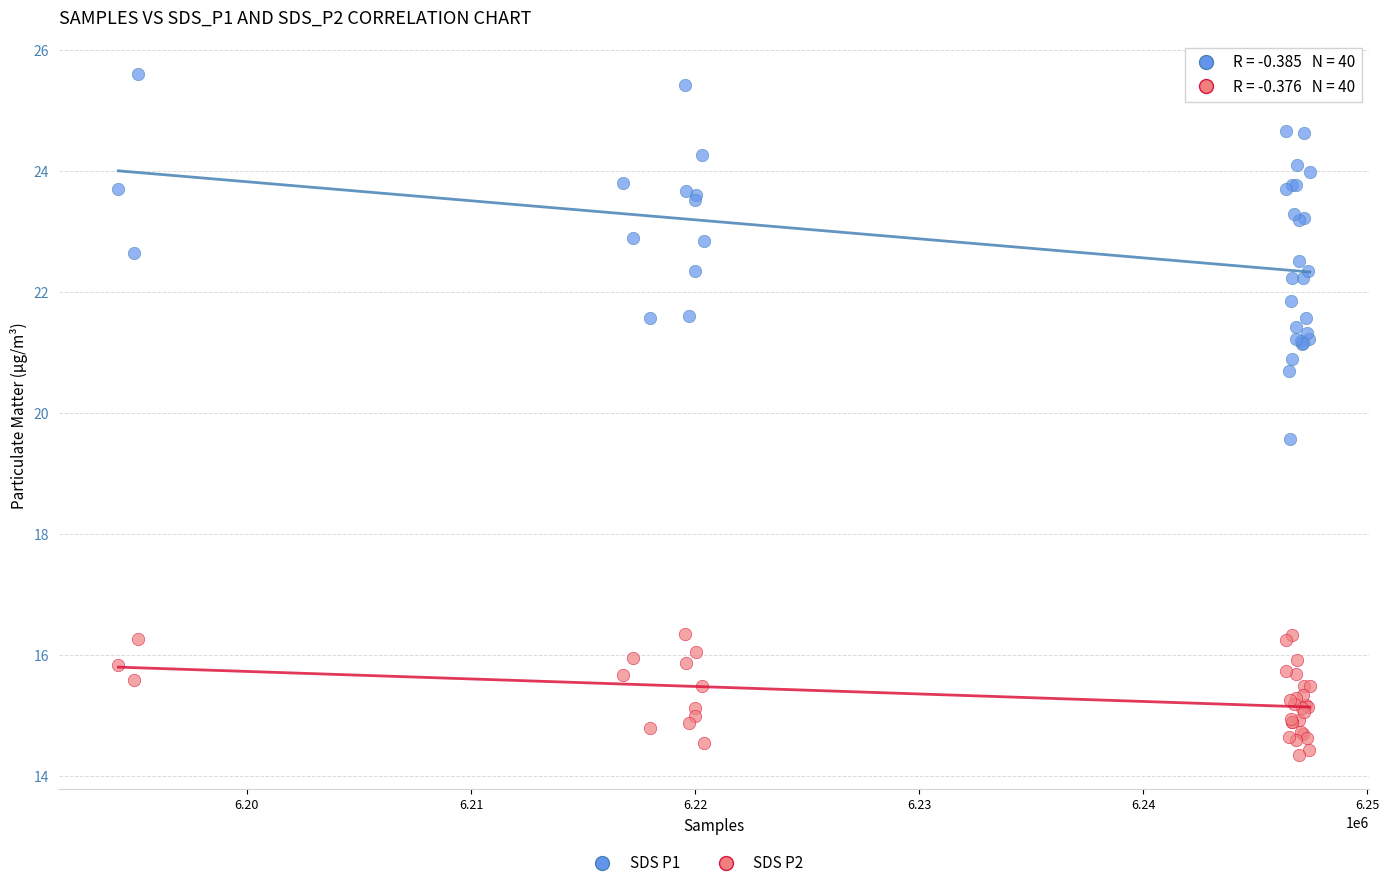

Across all series, what Y value is closest to 19?

19.6